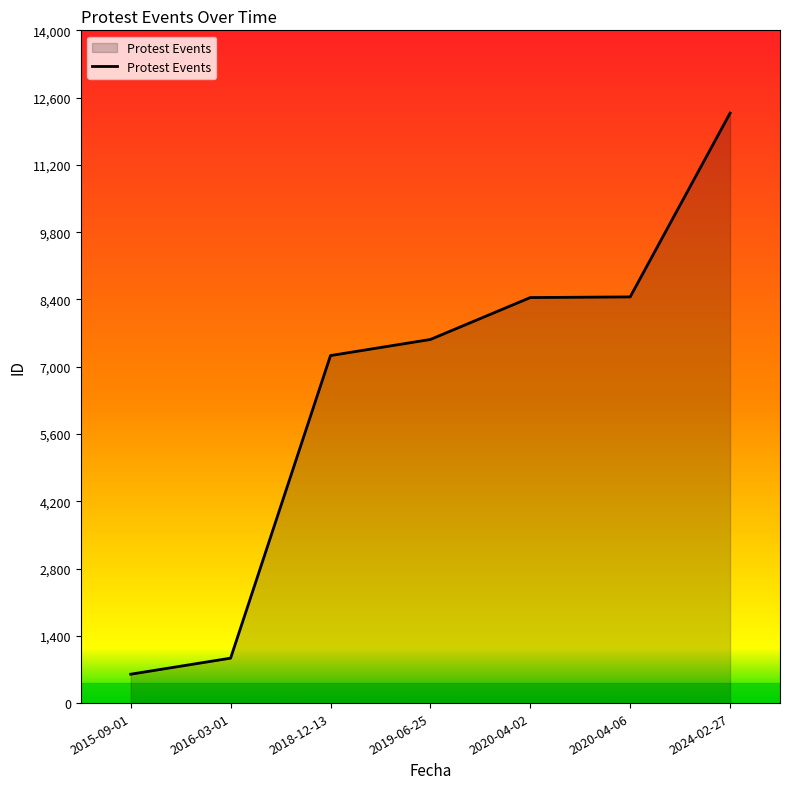

What is the difference between the maximum and minimum values?

11676